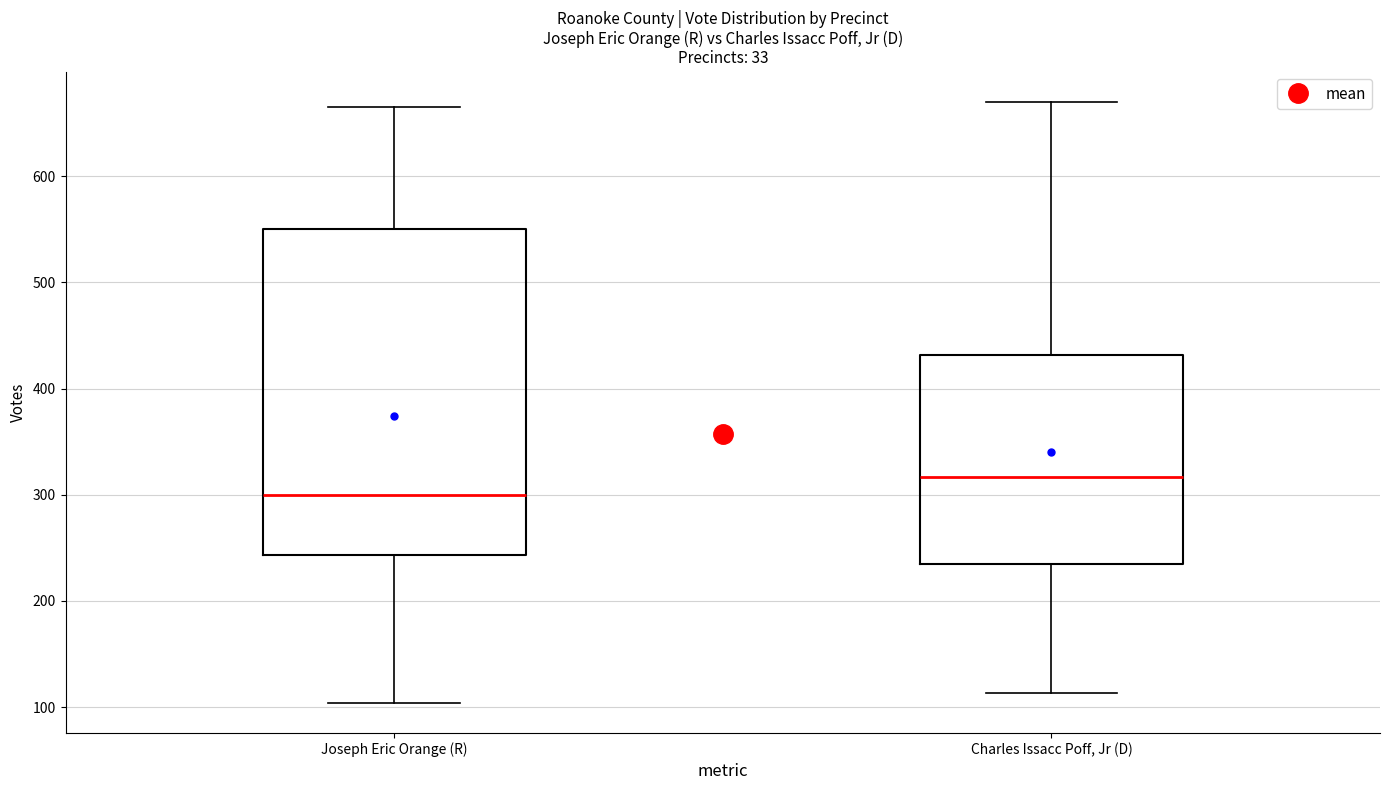

Where is the lower edge of the box for Charles Issacc Poff, Jr (D) on the y-axis? The values are not printed on the chart, so give them approximately, as read against the axis.

240